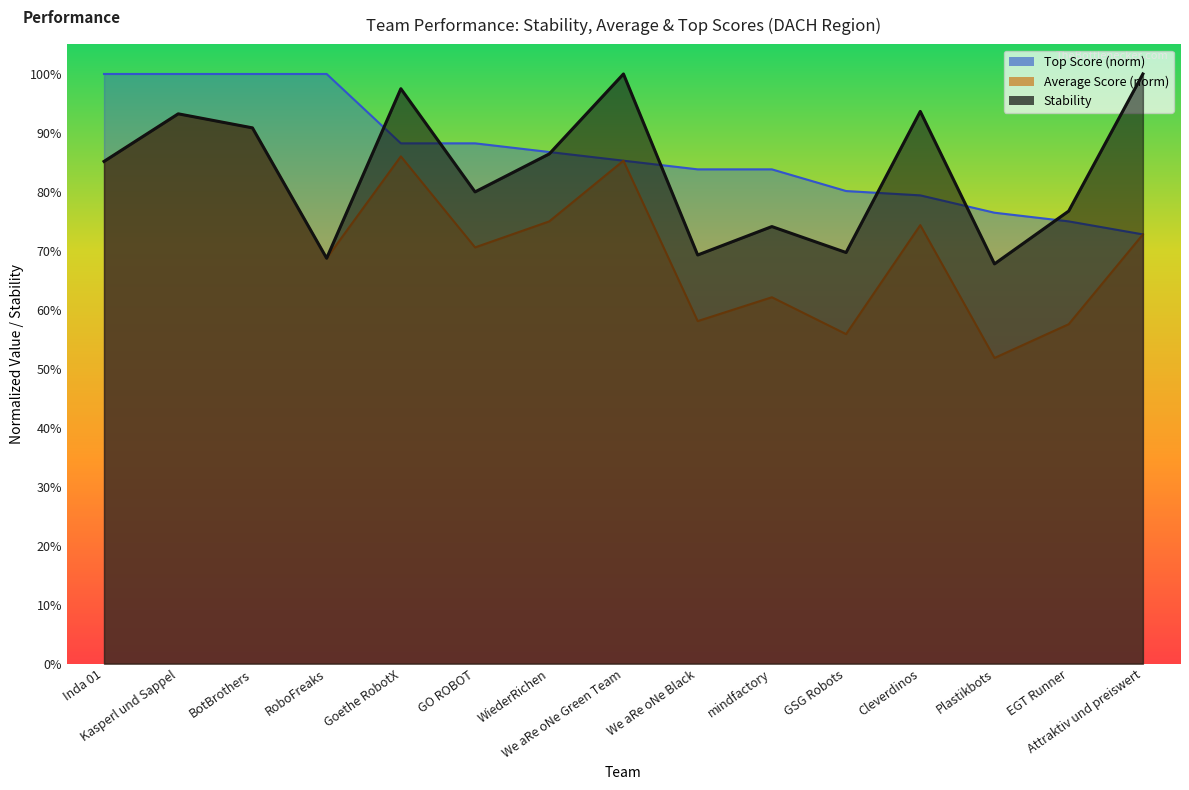

Count the number of categories in the chart.

15